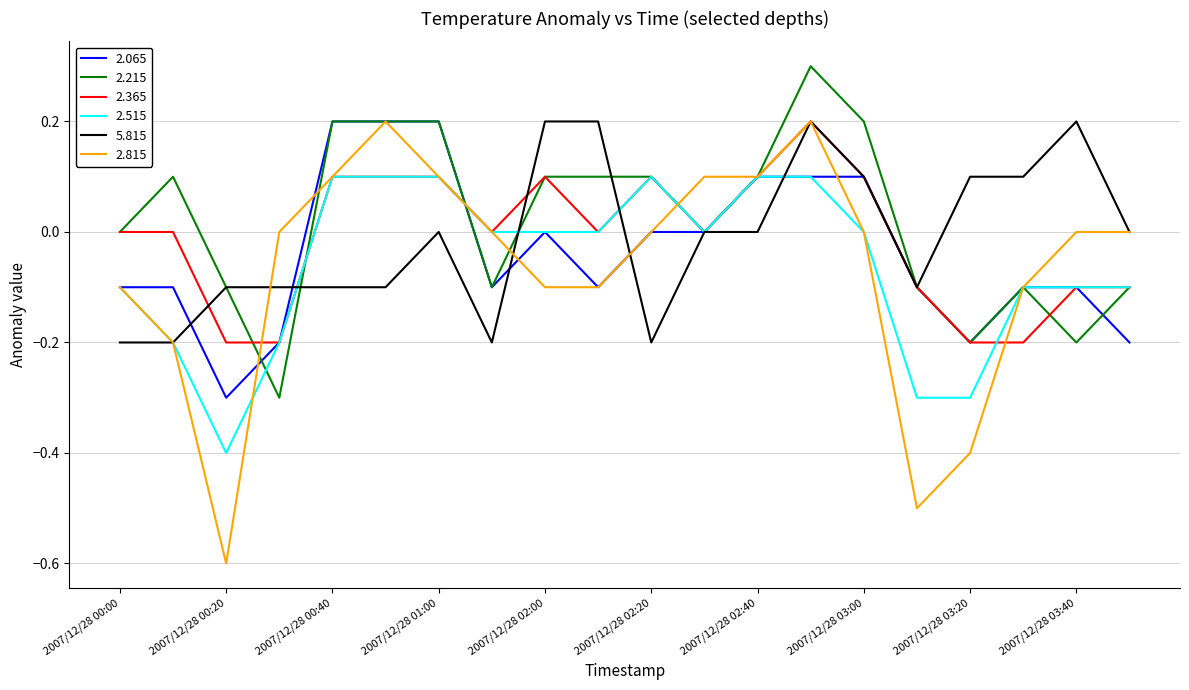

Which series has the widest spread of values?

2.815